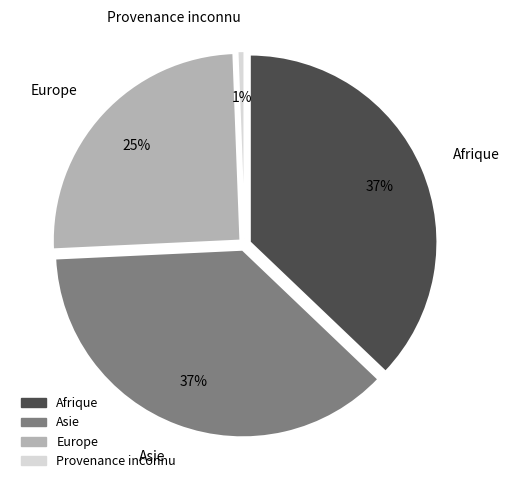

What portion of the pie excludes Asie?

62.9%